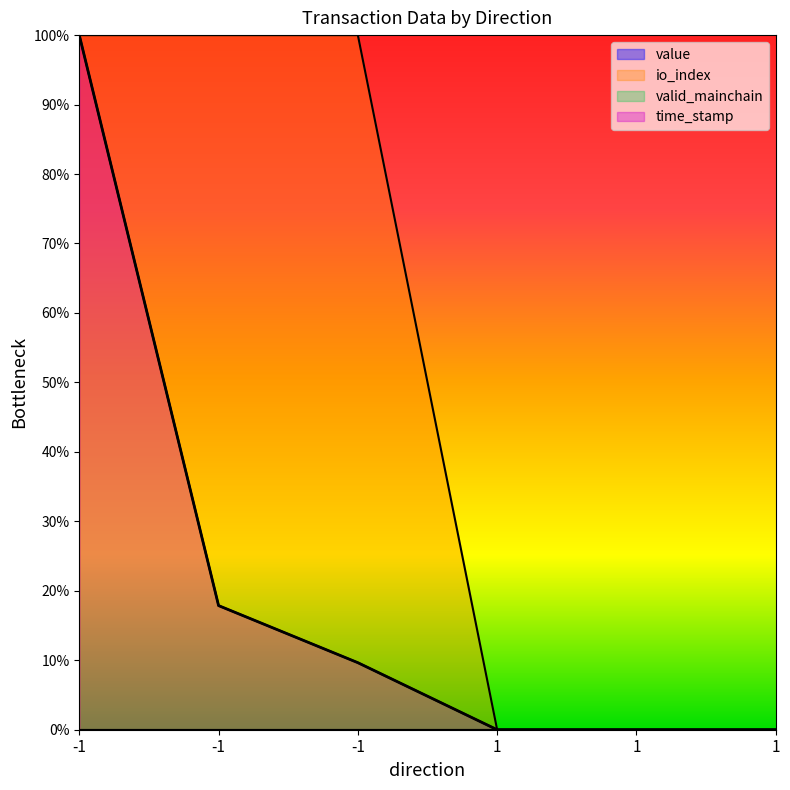

True or false: io_index and time_stamp cross at least once.

False